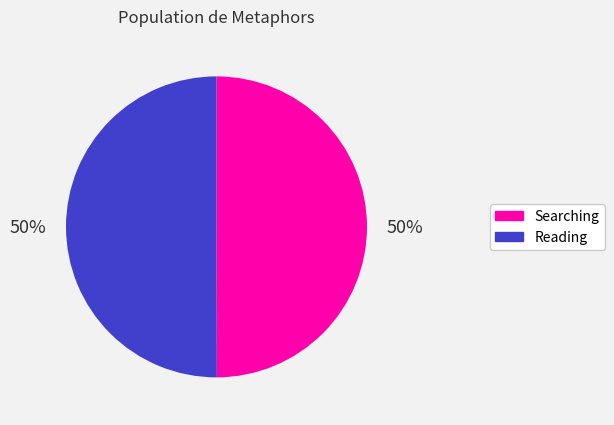

Is the sum of Searching and Reading greater than half?

Yes